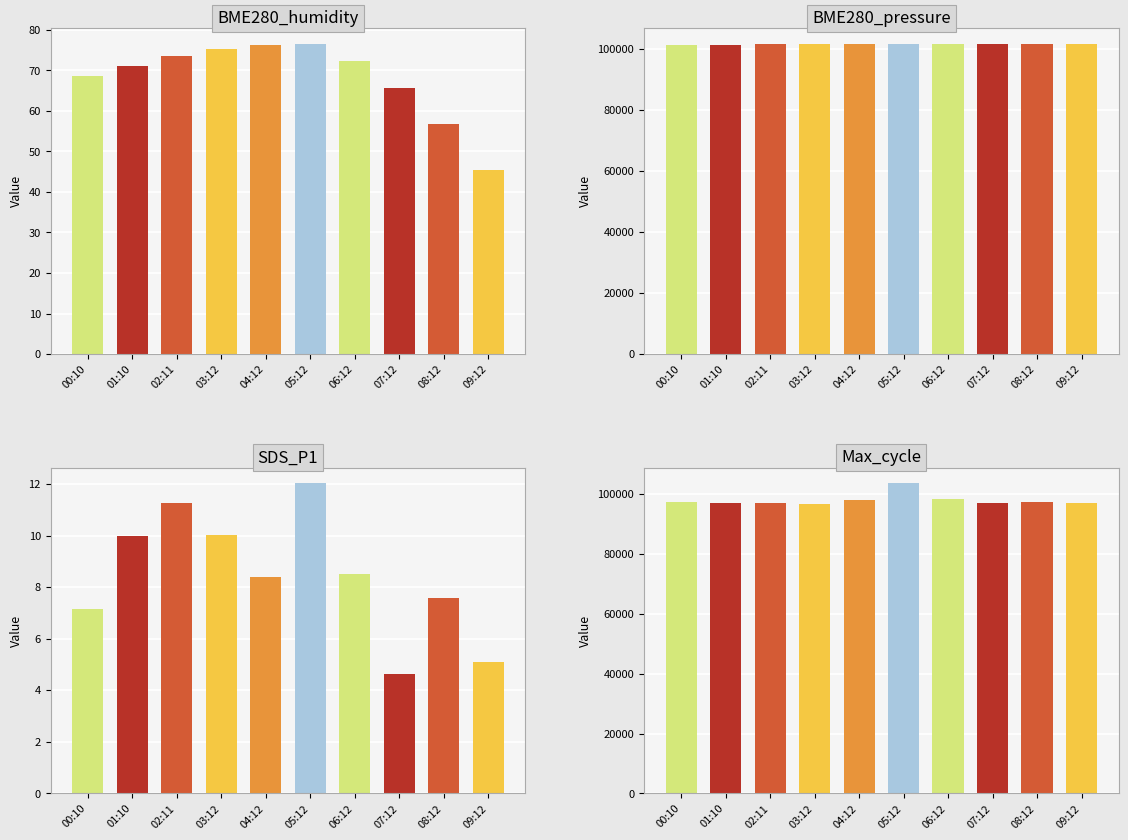

At how many categories does at least one series exceed 5072?

10